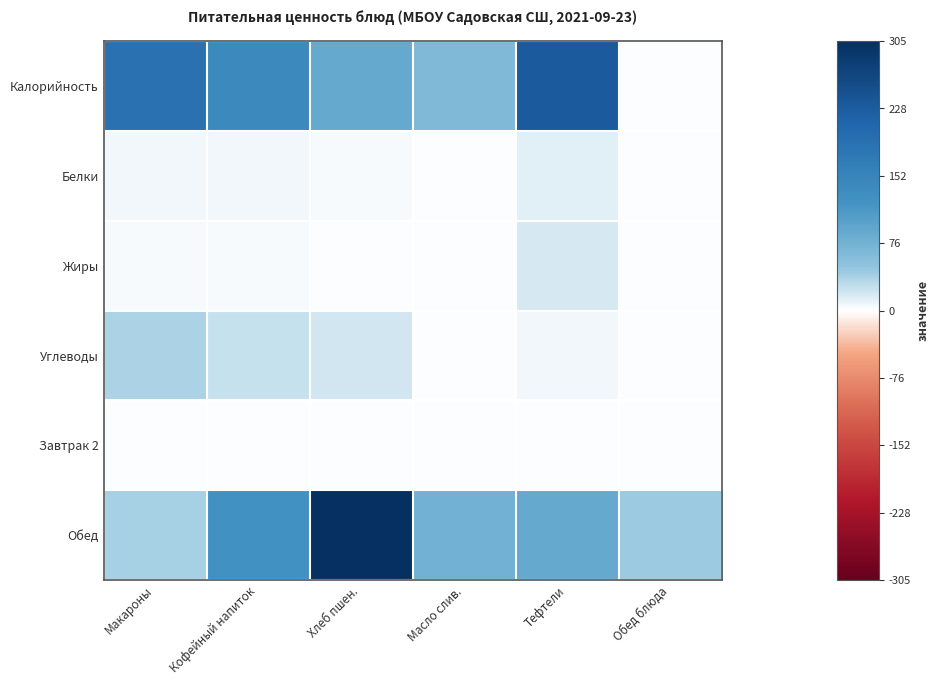

Between Масло слив. and Макароны, which is larger?

Макароны